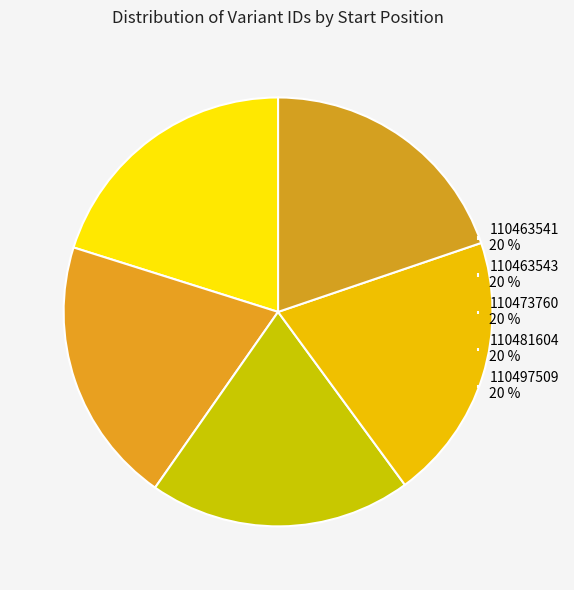

The 110463541 slice represents 27% of the pie. True or false?

False